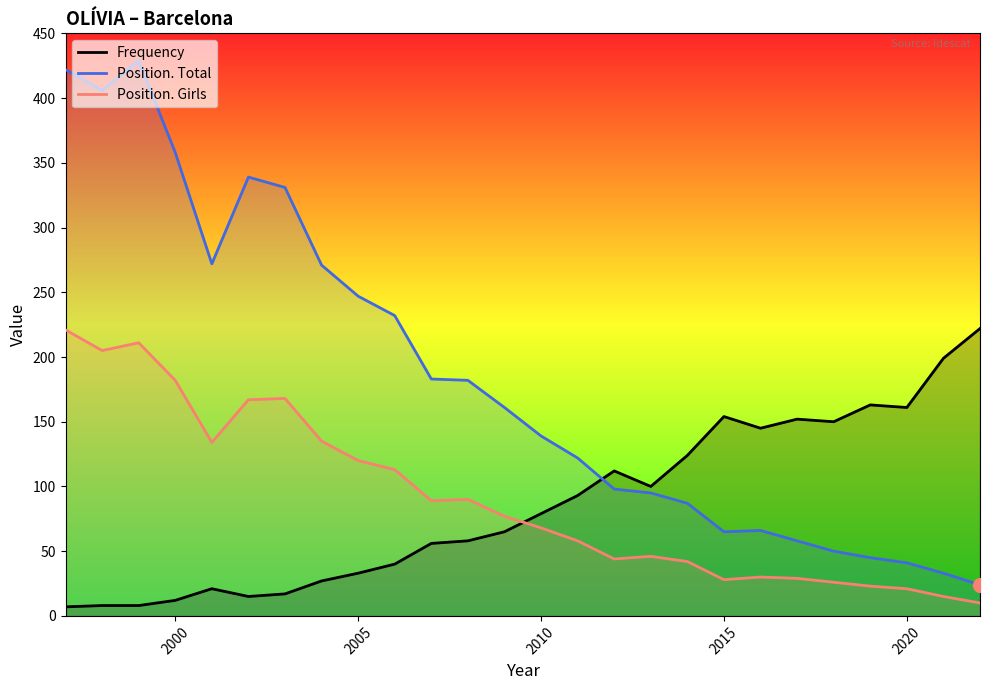

What is the value of the Frequency point at the 1st from the left?

7